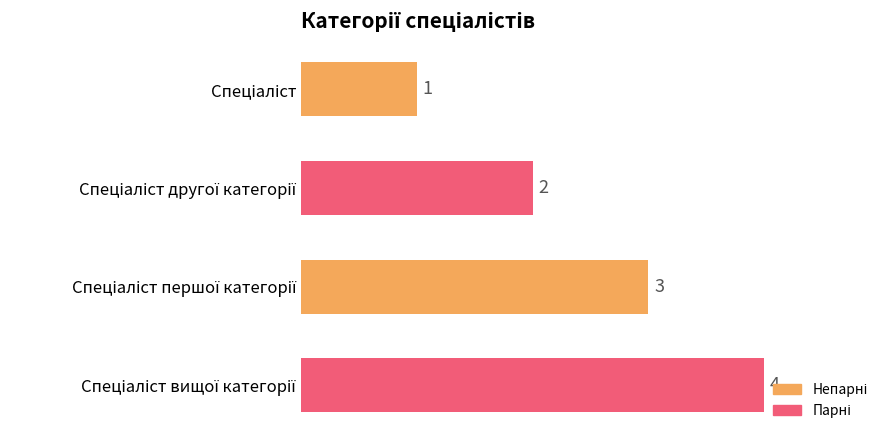

What is the sum of all values?

10